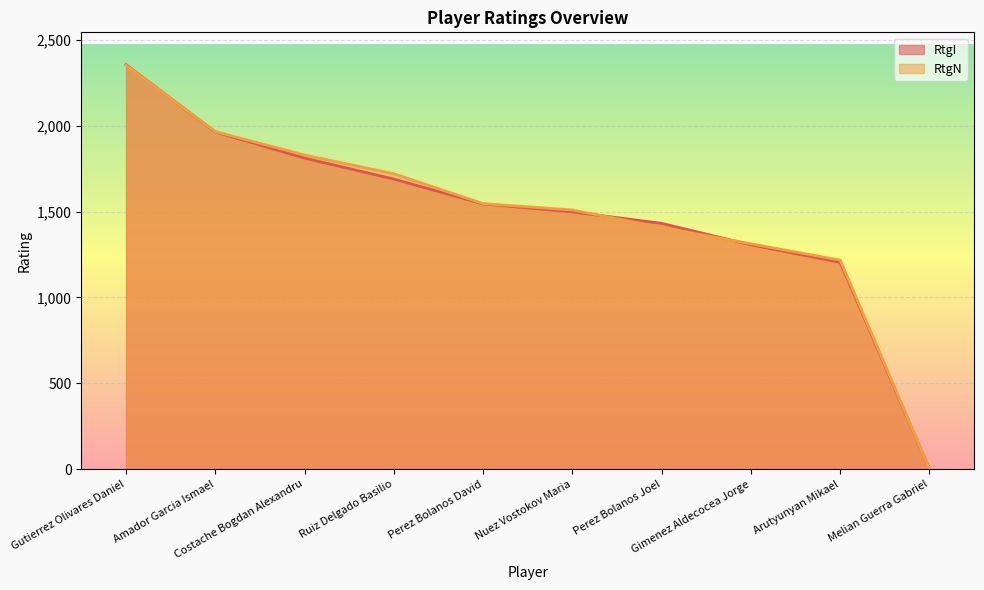

Rank the series by their average value, from lowest to highest.

RtgI, RtgN